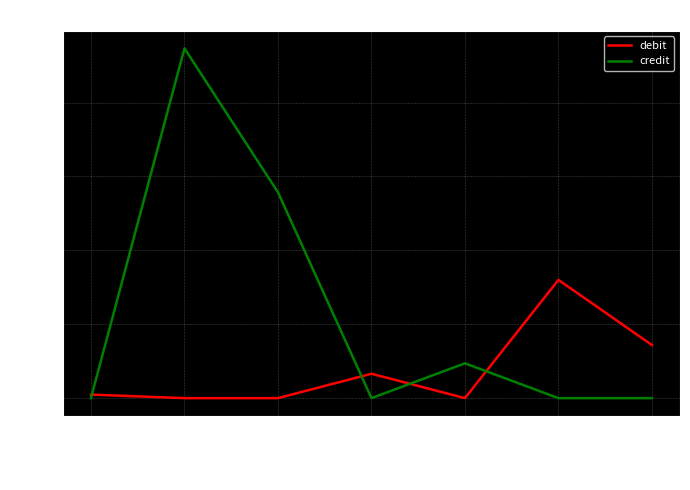

Count the number of data series in this chart.

2